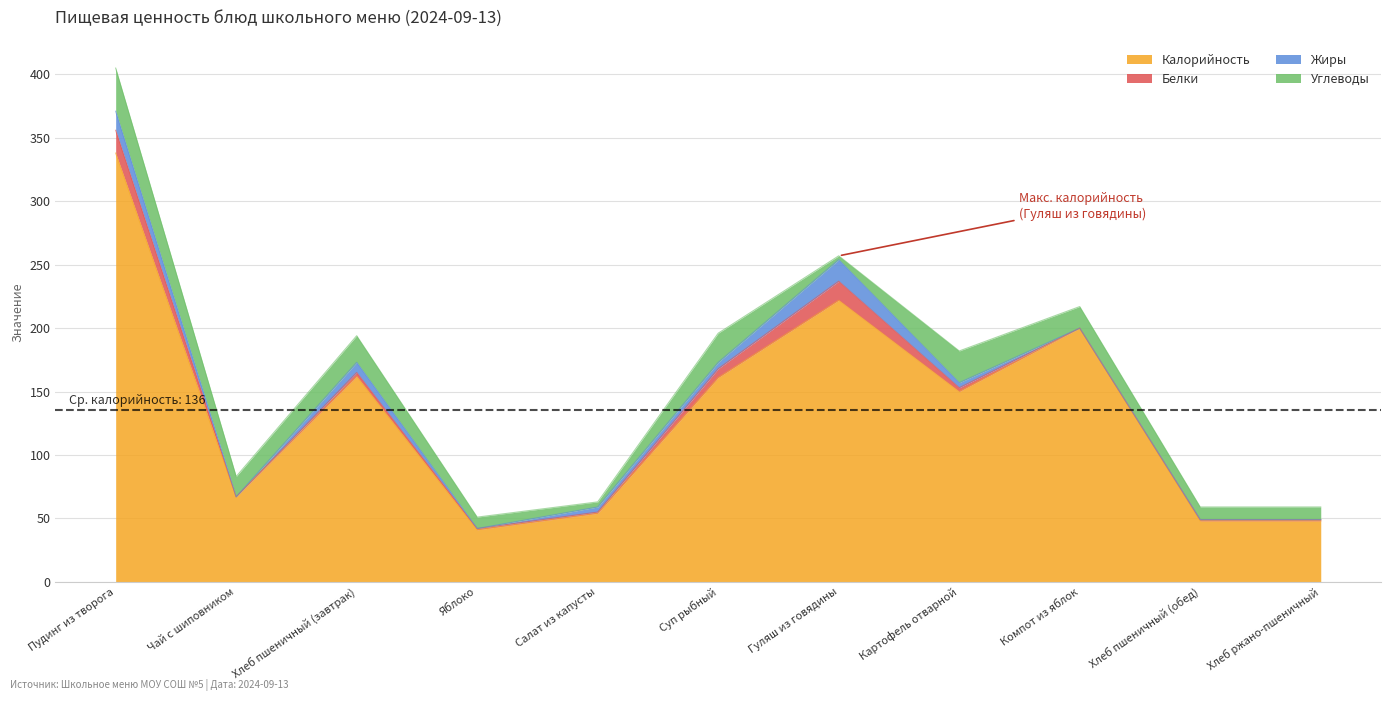

What is the difference between the highest and lowest values at Хлеб пшеничный (обед)?

48